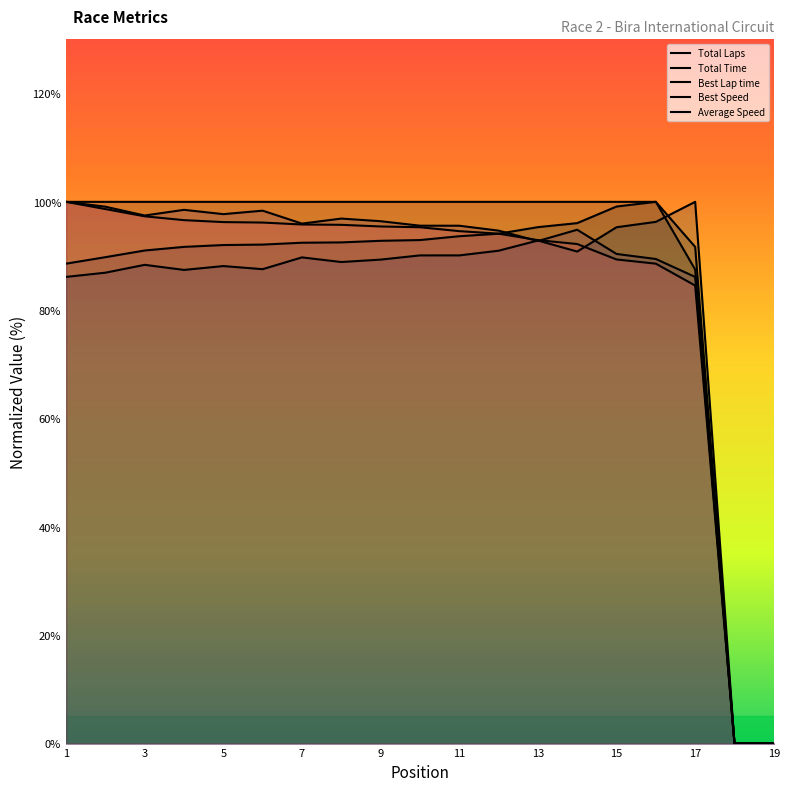

How many values in the Total Time series exceed 92?

12